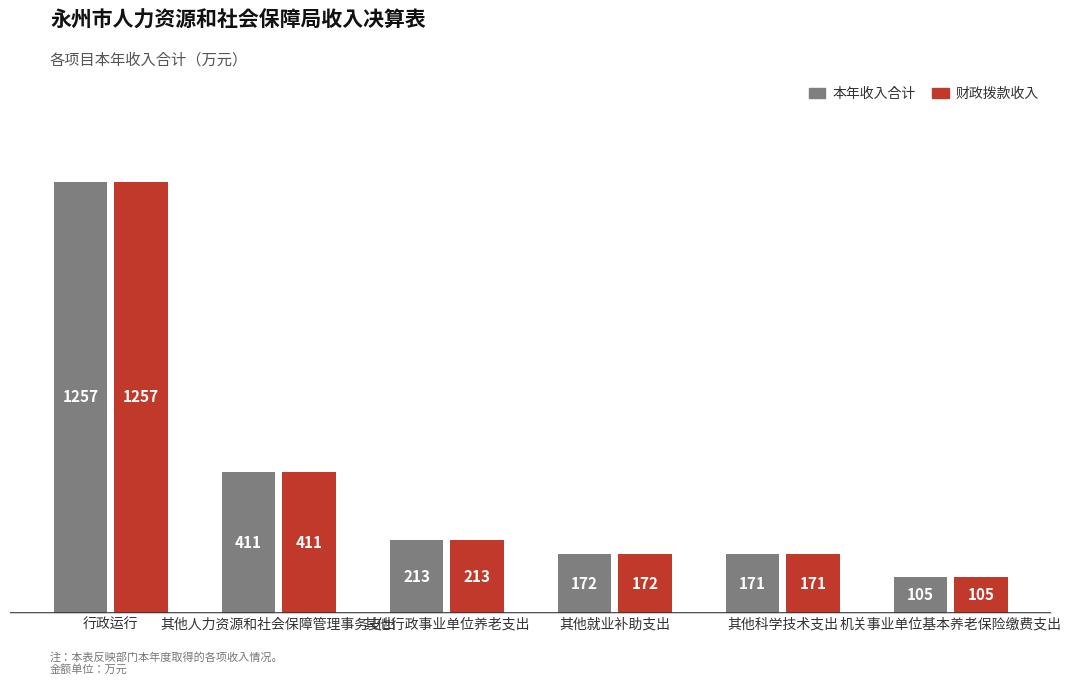

The value of 财政拨款收入 at 其他科学技术支出 is 256.1. True or false?

False